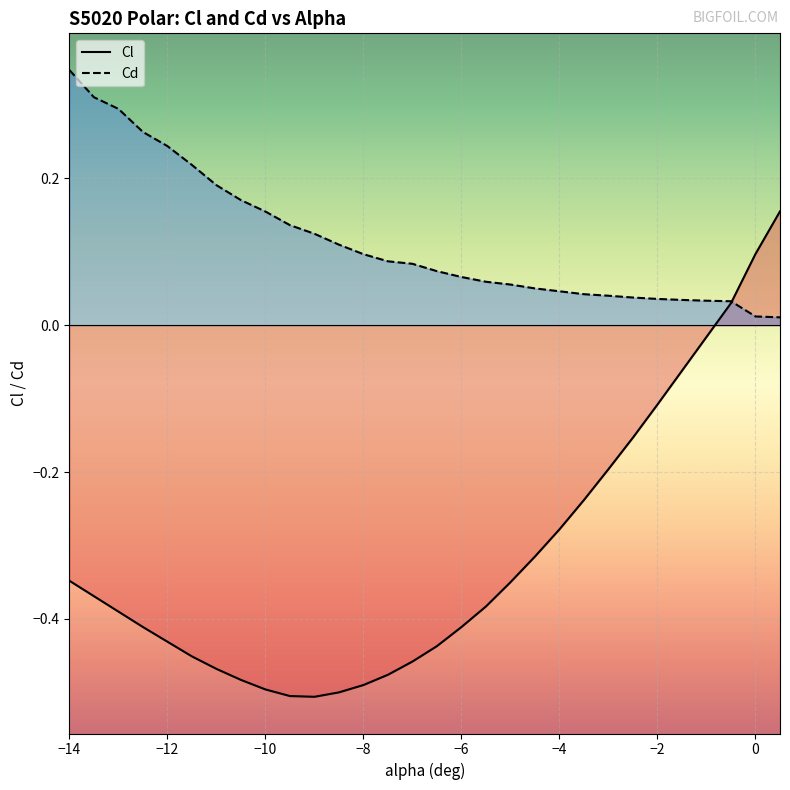

At how many categories does at least one series exceed 0?

30